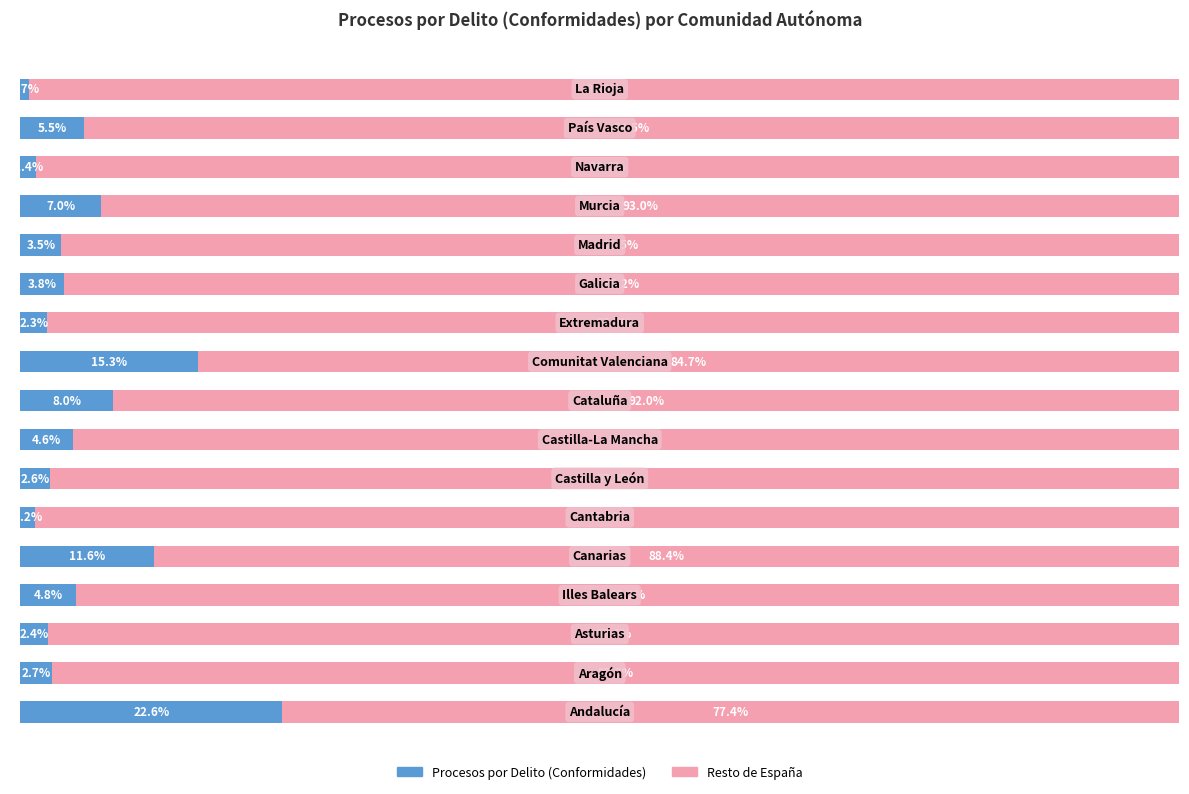

What are all the series names shown in the legend?

Procesos por Delito (Conformidades), Resto de España